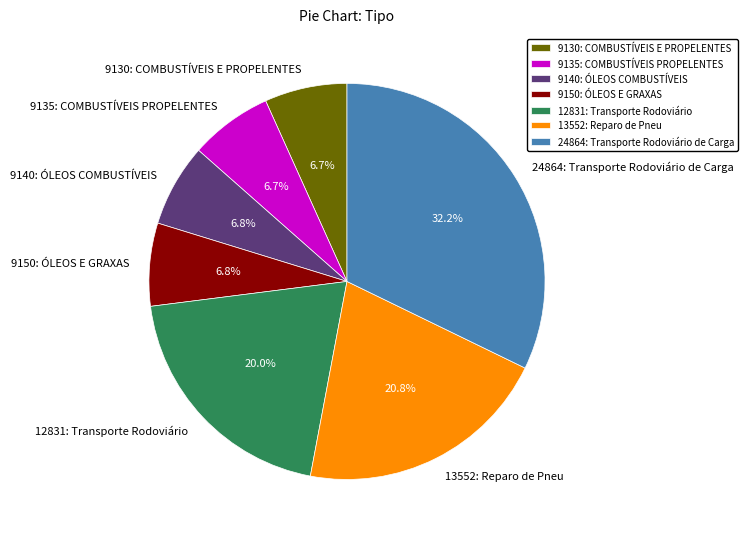

To the nearest percent, what portion does 12831: Transporte Rodoviário represent?

20%